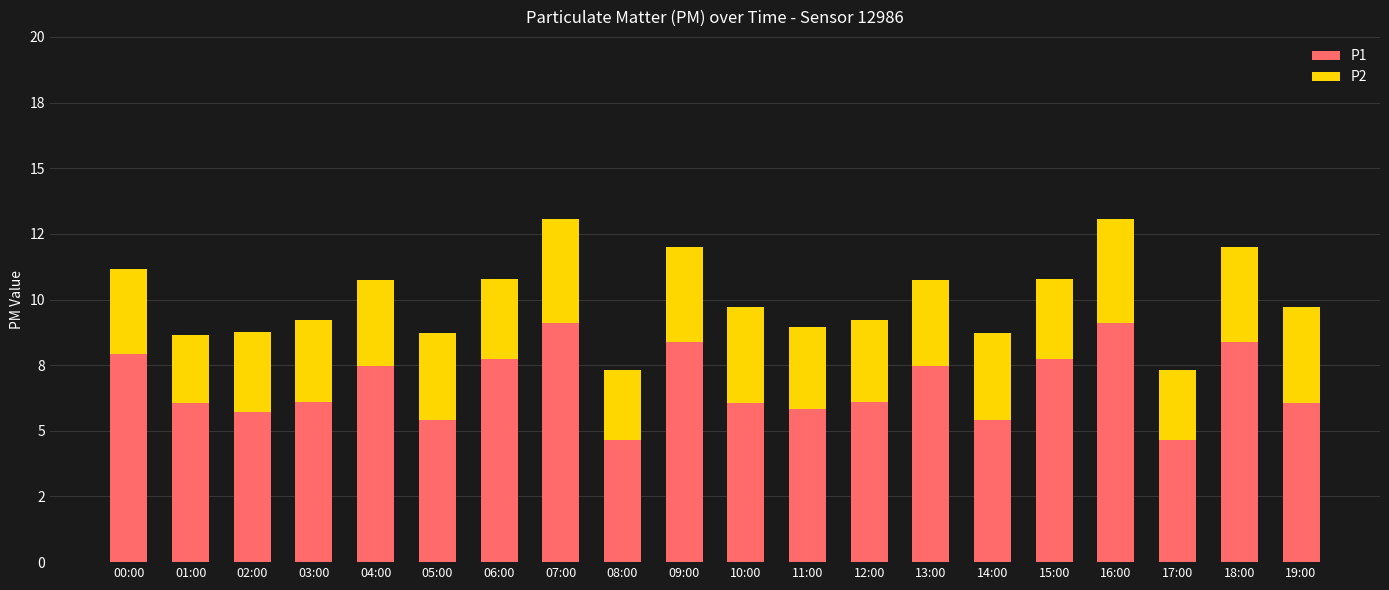

List the labels in order of P1 value, smallest first.

08:00, 17:00, 05:00, 14:00, 02:00, 11:00, 01:00, 10:00, 19:00, 03:00, 12:00, 04:00, 13:00, 06:00, 15:00, 00:00, 09:00, 18:00, 07:00, 16:00